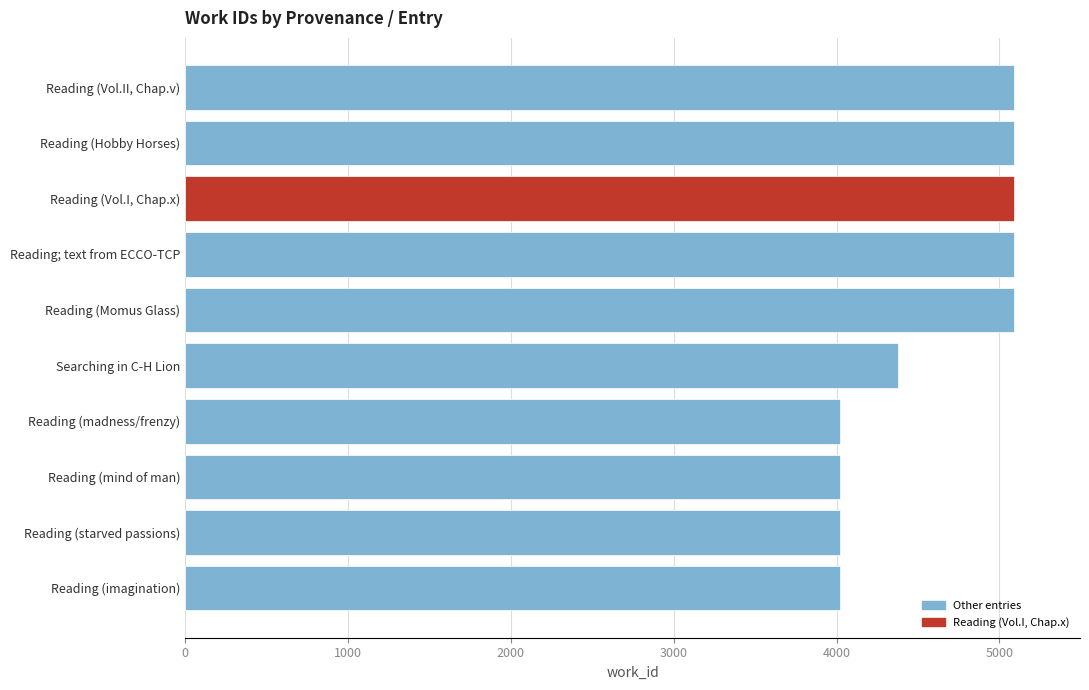

Reading bottom to top, transcribe all the data shown in this chart.

Reading (imagination)=4024	Reading (starved passions)=4024	Reading (mind of man)=4024	Reading (madness/frenzy)=4024	Searching in C-H Lion=4380	Reading (Momus Glass)=5088	Reading; text from ECCO-TCP=5088	Reading (Vol.I, Chap.x)=5088	Reading (Hobby Horses)=5088	Reading (Vol.II, Chap.v)=5088